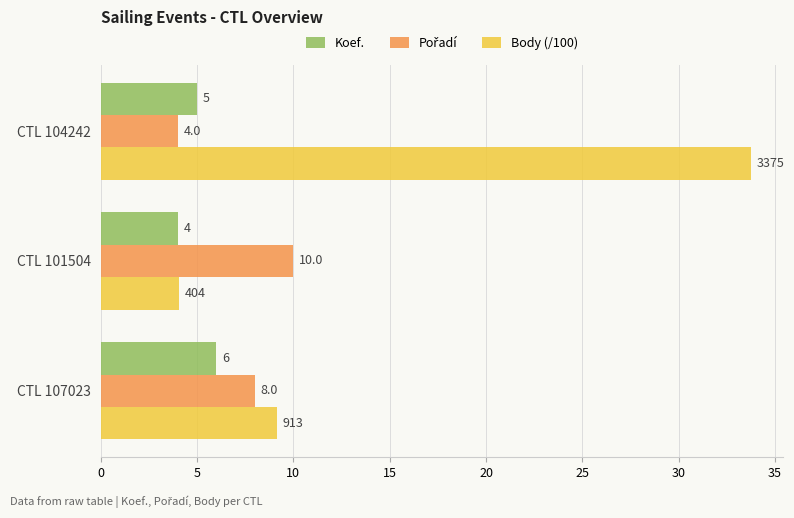

Where is Body (/100) nearest to the value 18?

CTL 107023